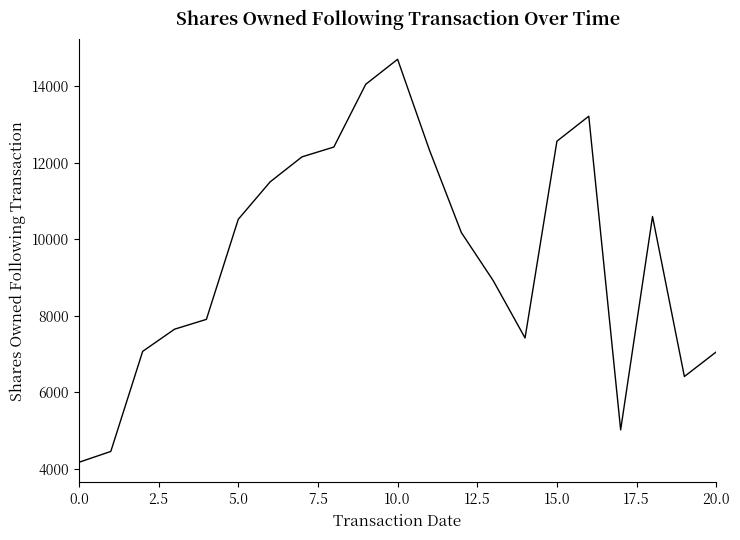

What is the minimum value shown in the chart?

4164